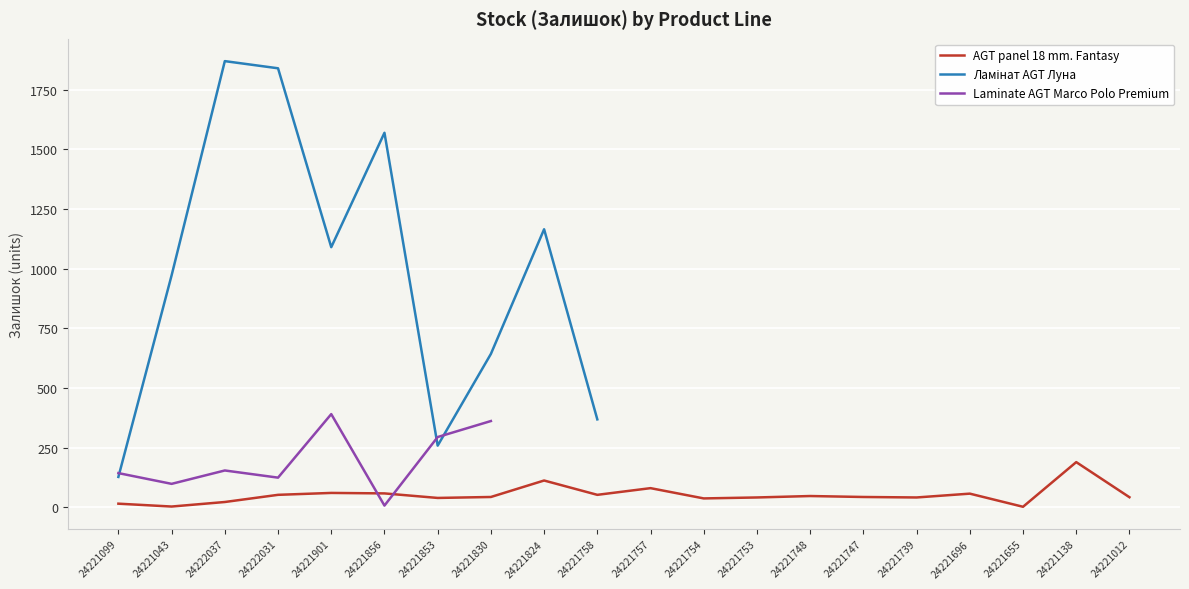

True or false: AGT panel 18 mm. Fantasy has a value of 23 at 24222037.

True